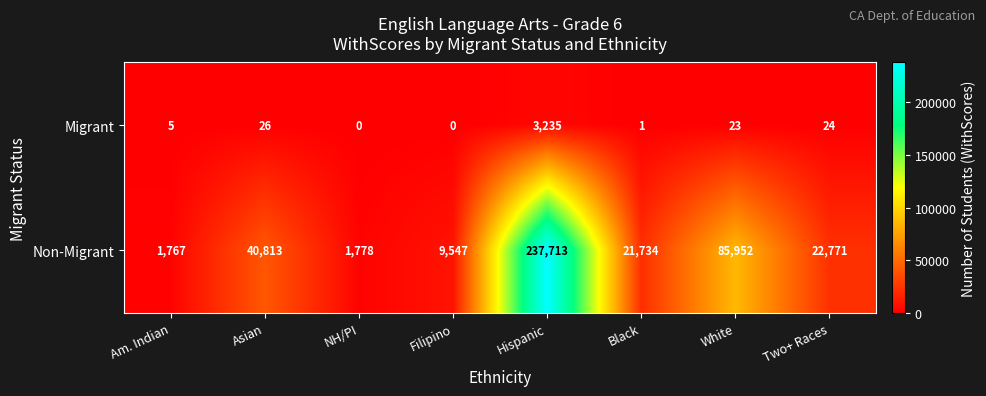

What is the difference between the maximum and minimum values in the Migrant series?

3235